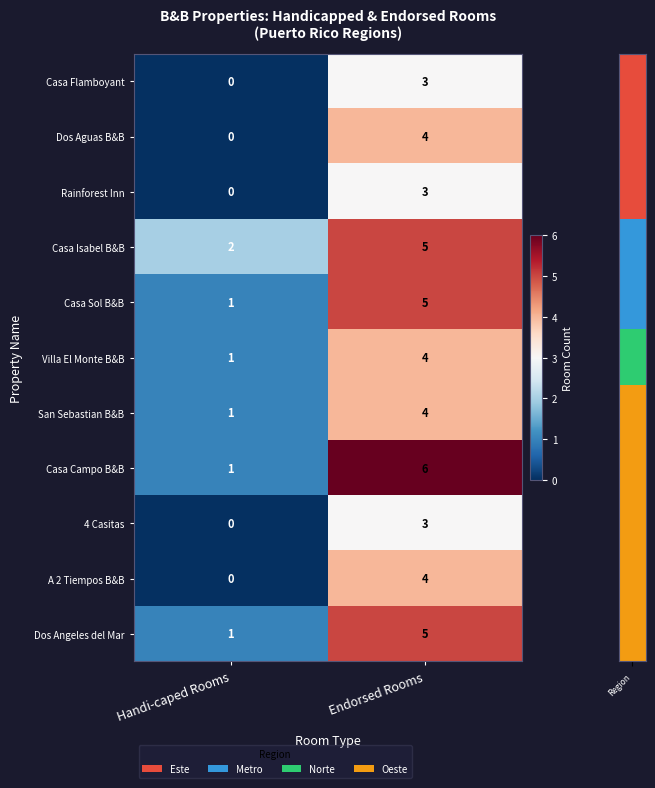

Which series changed the most between Handi-caped Rooms and Endorsed Rooms?

Casa Campo B&B